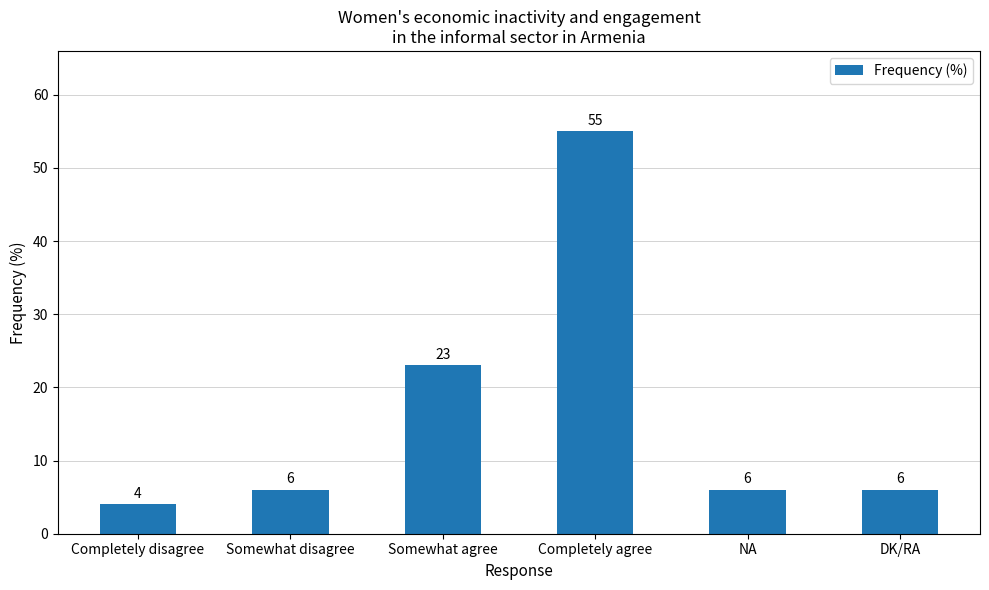

Reading left to right, what are all the values shown in this chart?

4	6	23	55	6	6